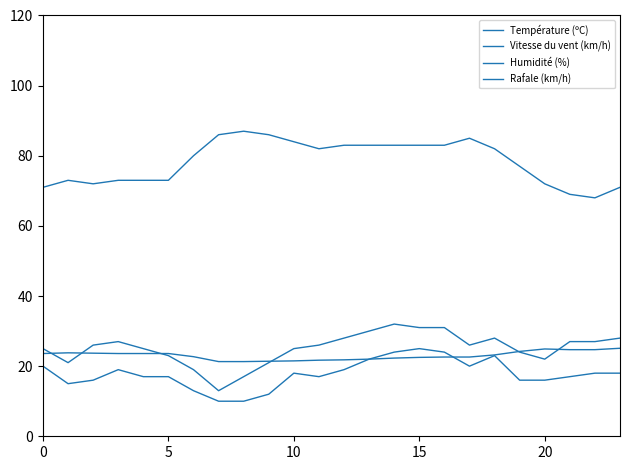

What is the sum of all Vitesse du vent (km/h) values?

426.0